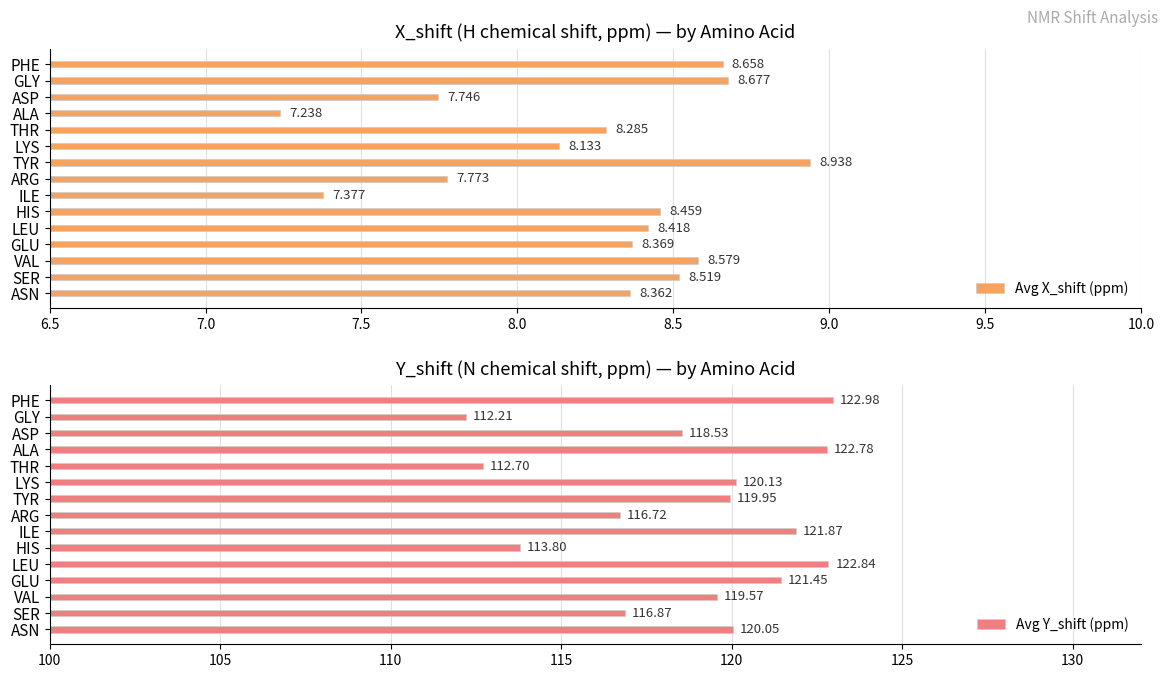

Which category has the lowest value in the Avg X_shift (ppm) series?

ALA